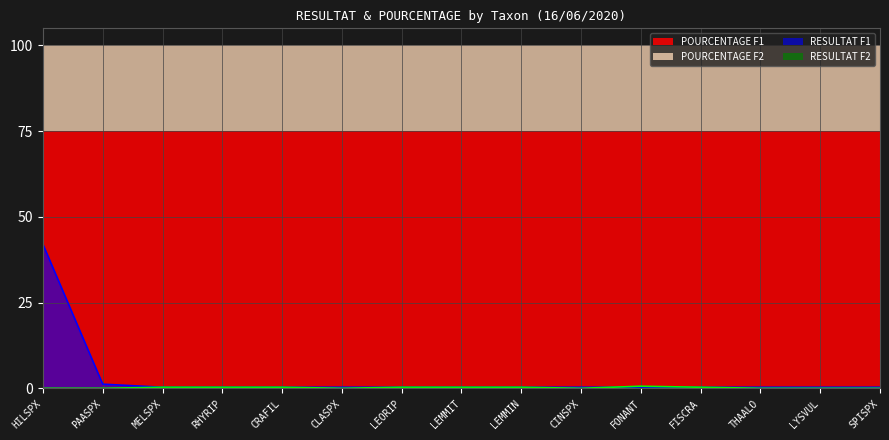

At which label is RESULTAT F2 closest to 0?

HILSPX